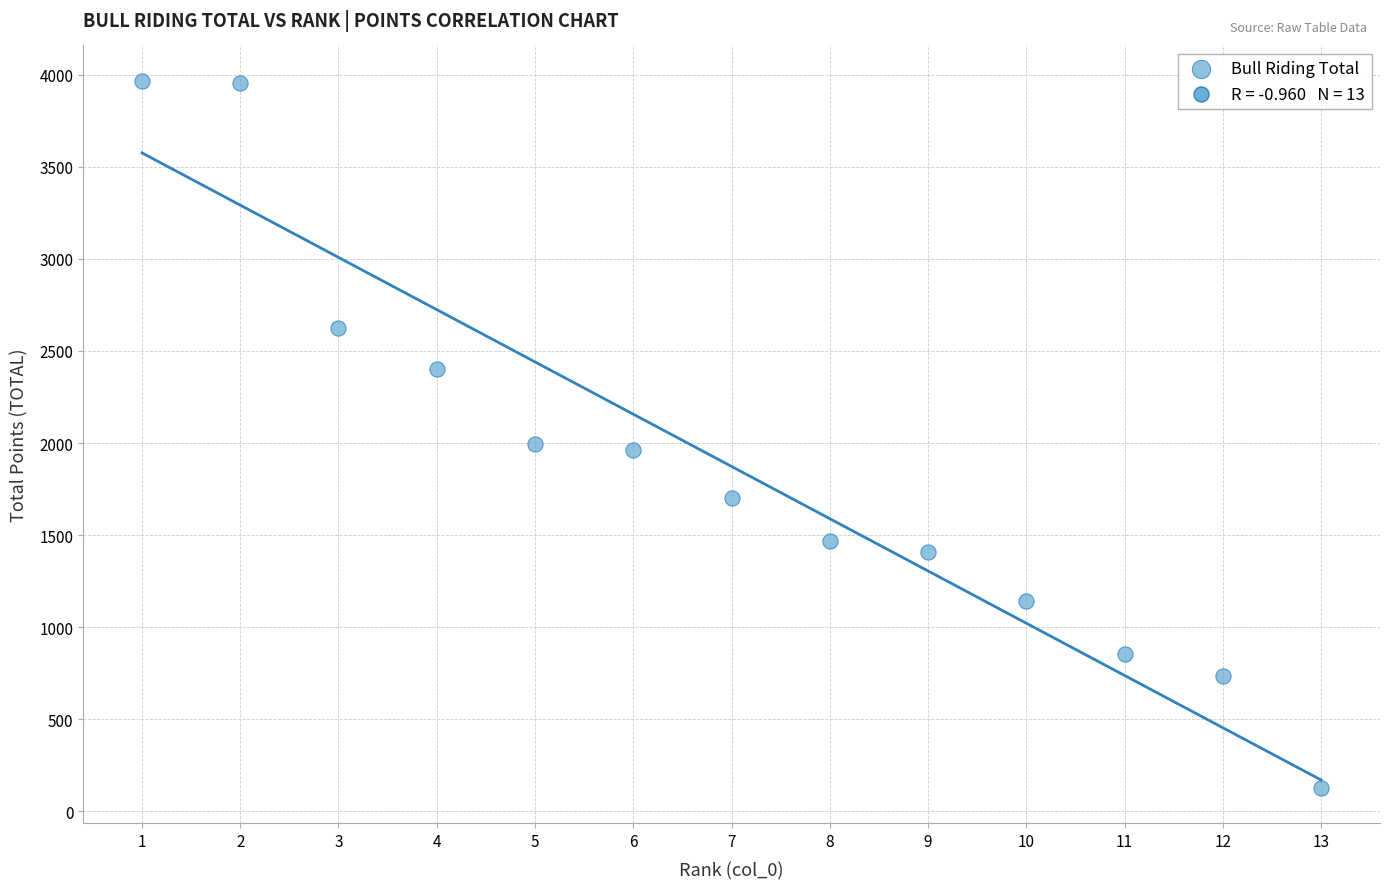

What is the range of Y values (max minus min)?

3837.1